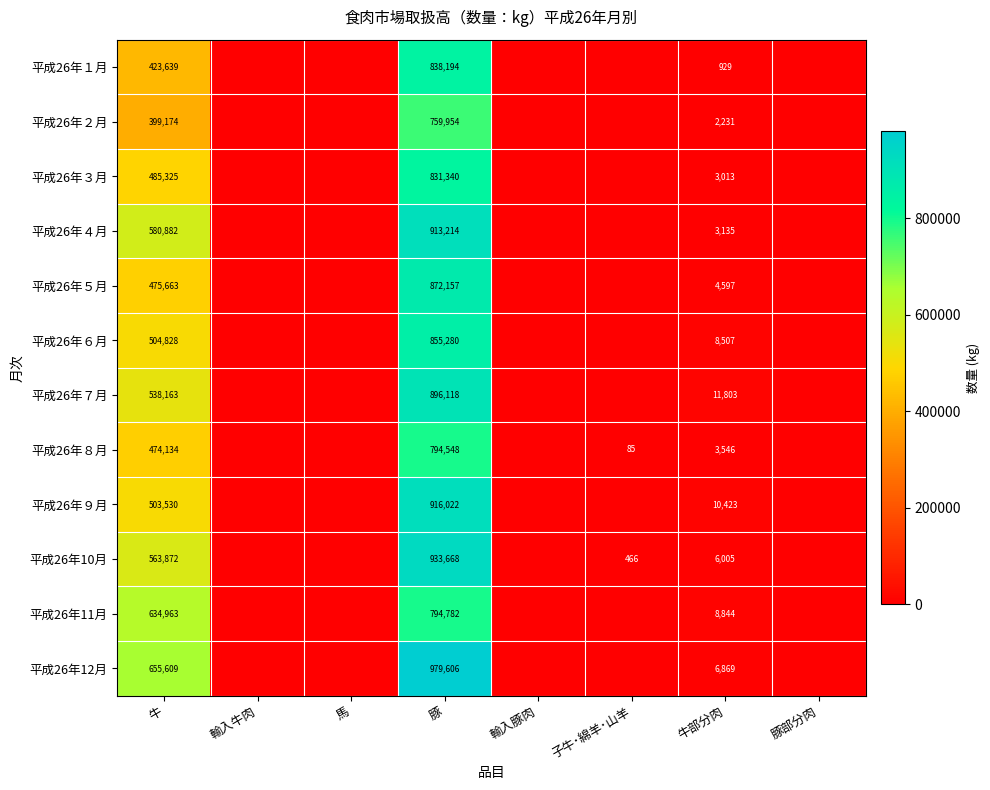

The value of 平成26年７月 at 牛 is 538163. True or false?

True